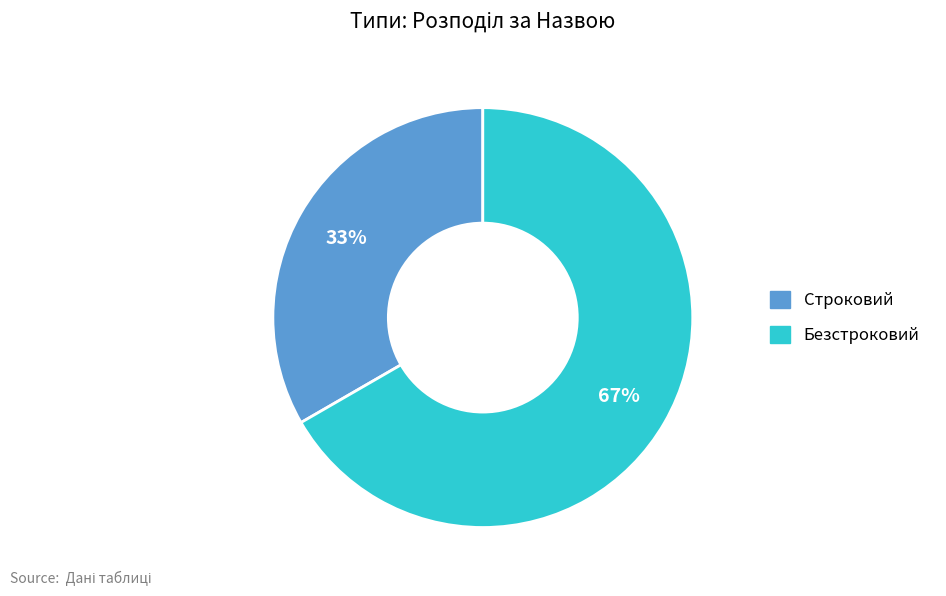

To the nearest percent, what percentage of the pie is Строковий?

33%